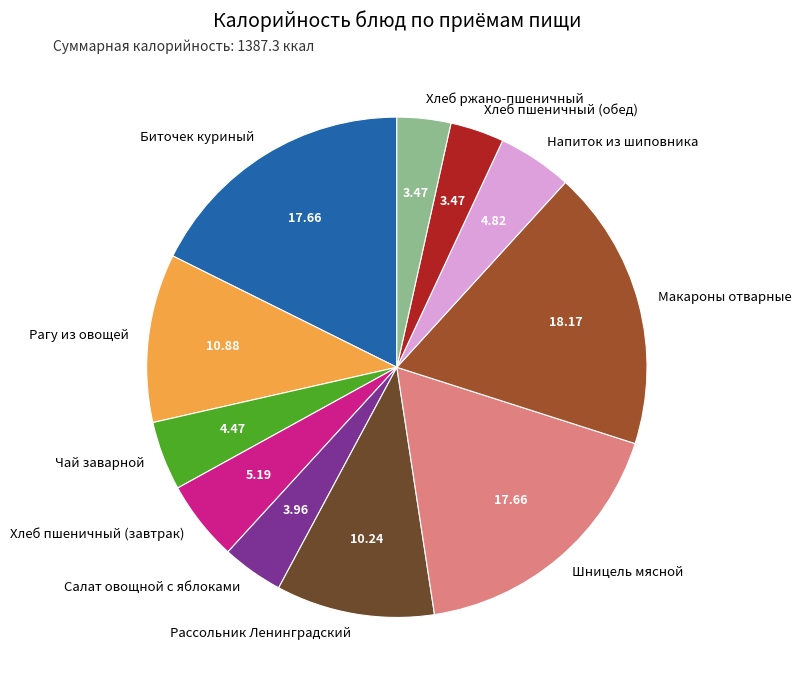

Is it true that Рассольник Ленинградский is 10% of the pie?

True